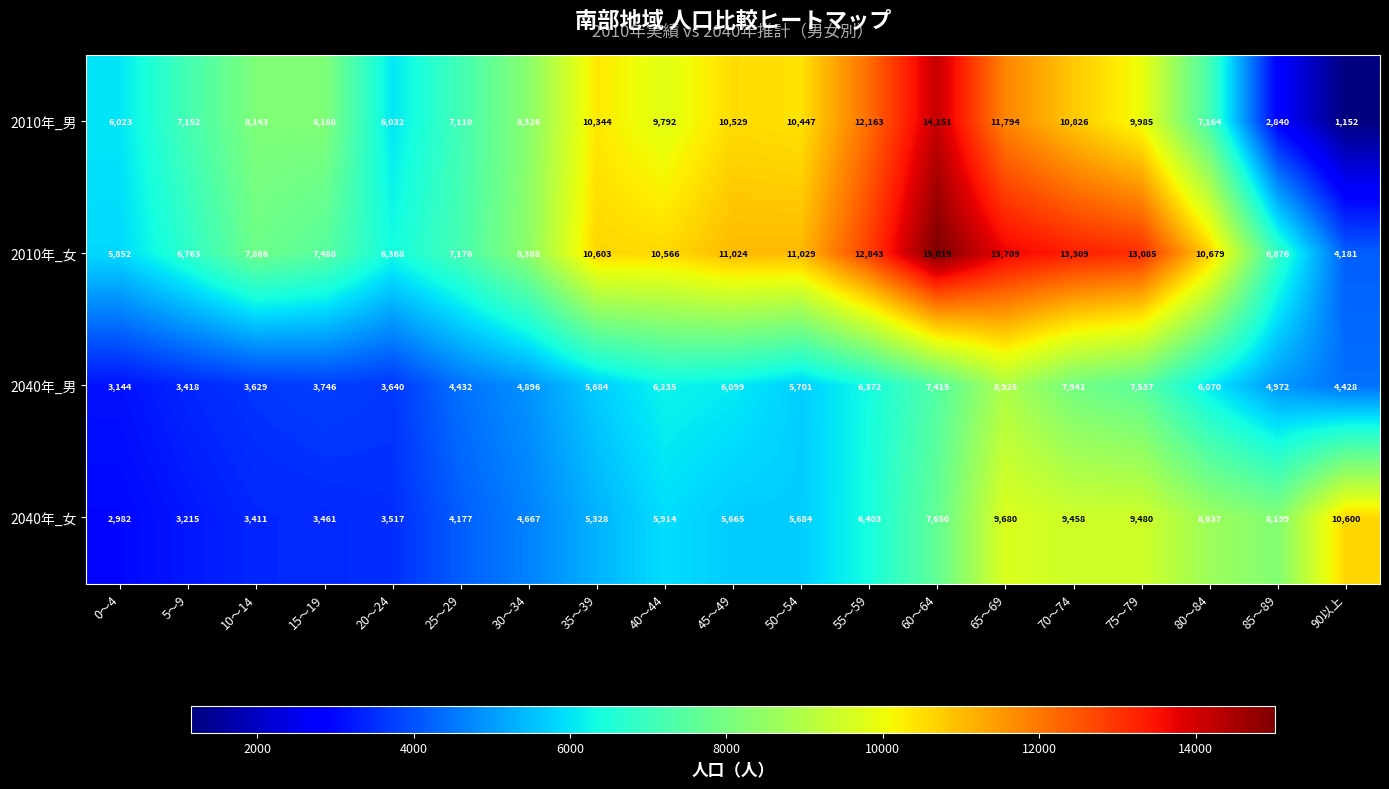

At which category does the chart reach its minimum across all series?

90以上